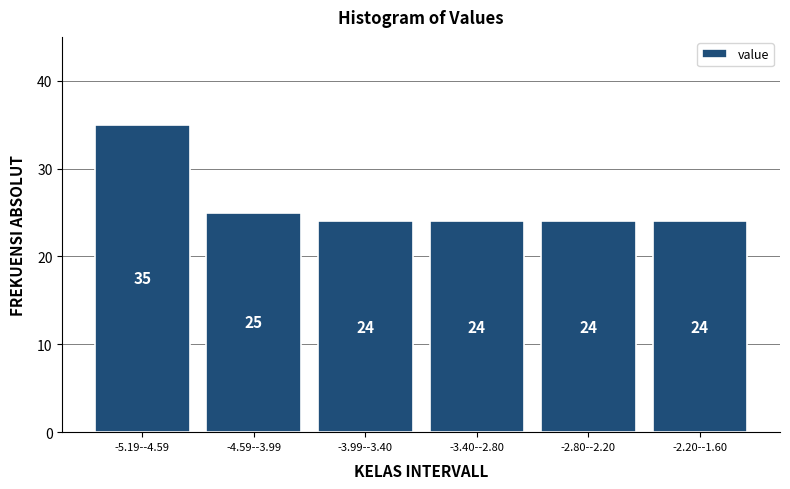

Reading right to left, what are all the values shown in this chart?

24	24	24	24	25	35